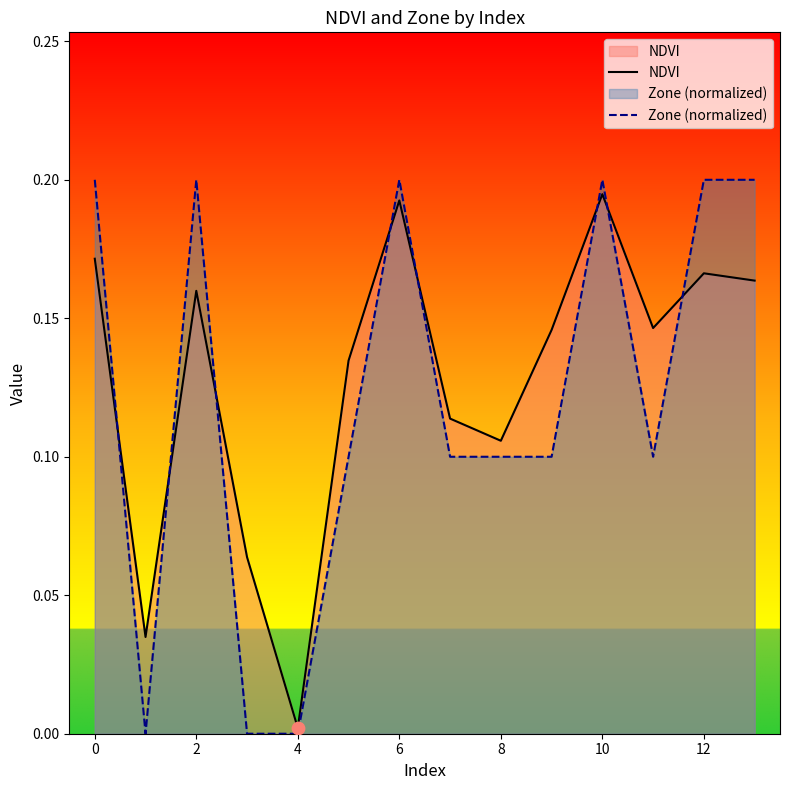

Which series contains the lowest Y value?

Zone (normalized)